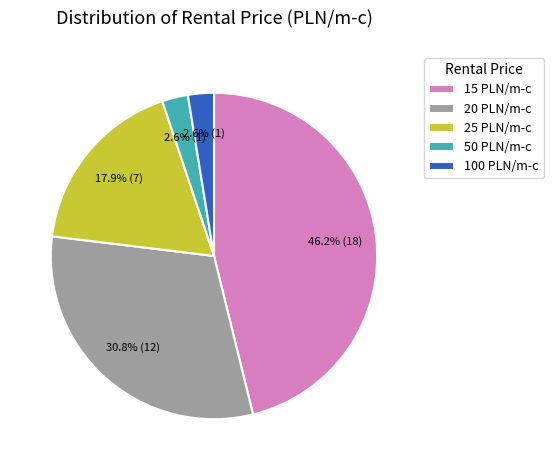

What portion of the pie excludes 25?

82.1%